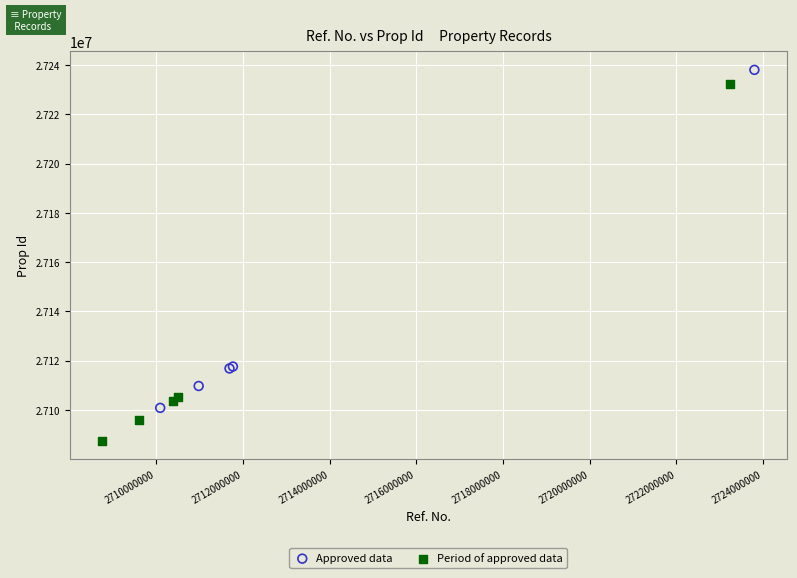

Which series reaches the minimum Y coordinate?

Period of approved data